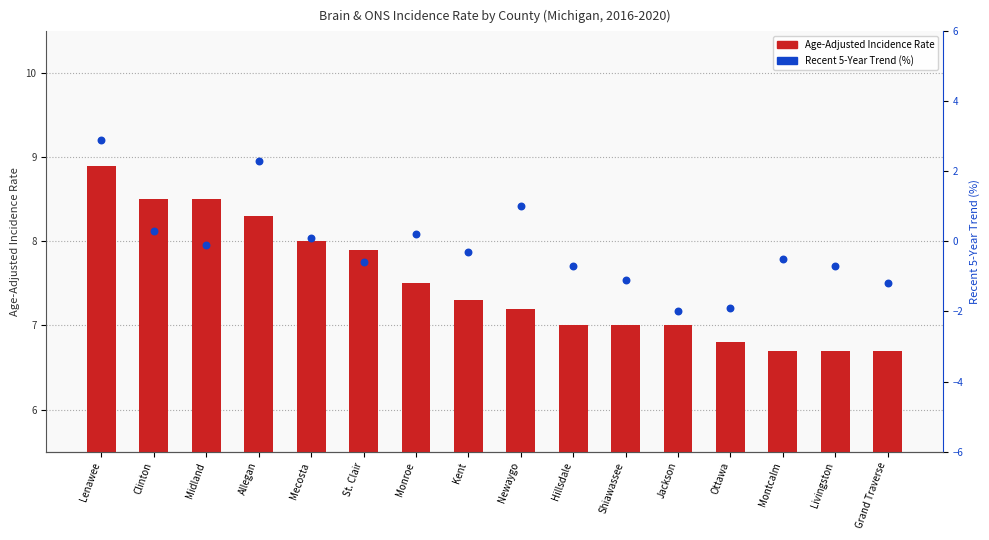

Which series has the largest total across all categories?

Age-Adjusted Incidence Rate